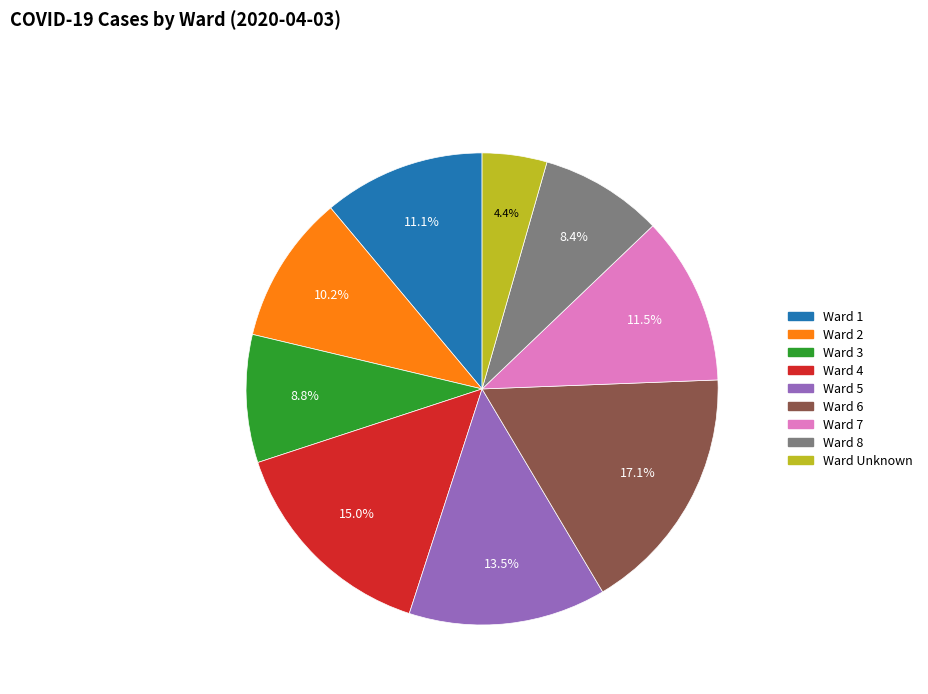

Which has a higher value, Ward 5 or Ward Unknown?

Ward 5